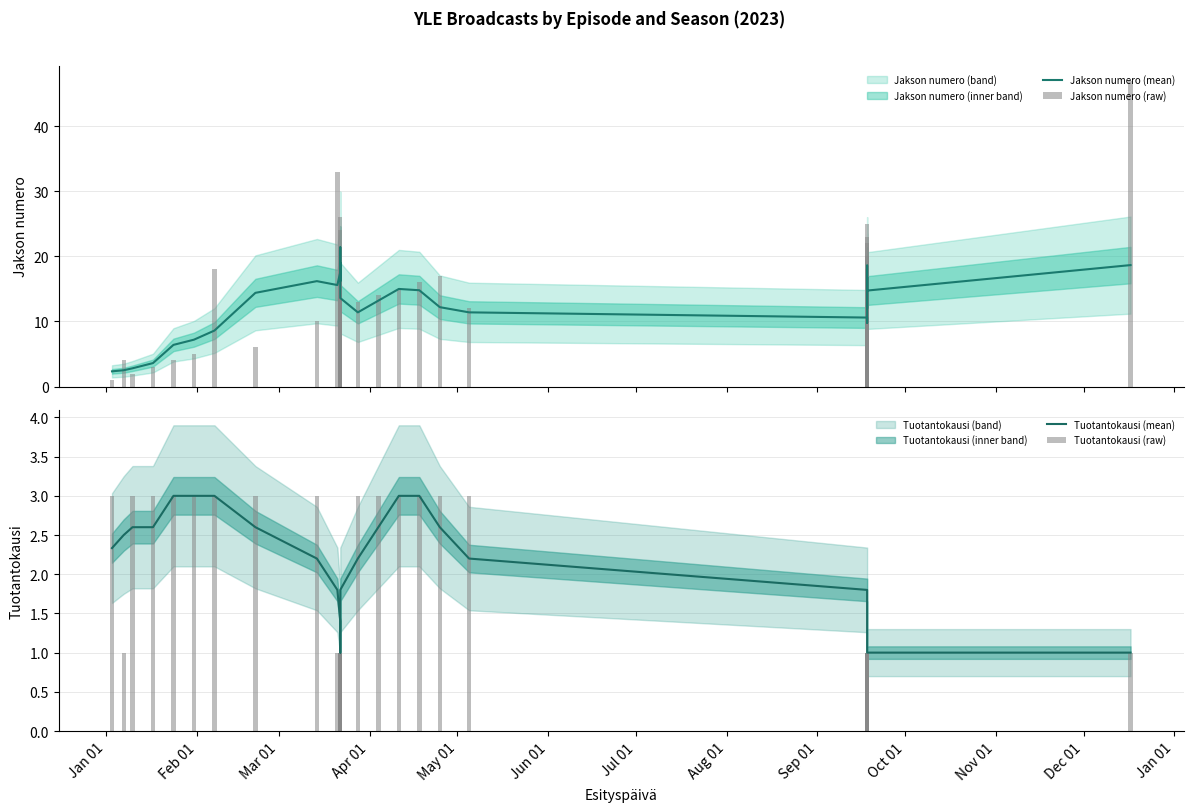

What is the average value of the Jakson numero (raw) series?

13.7